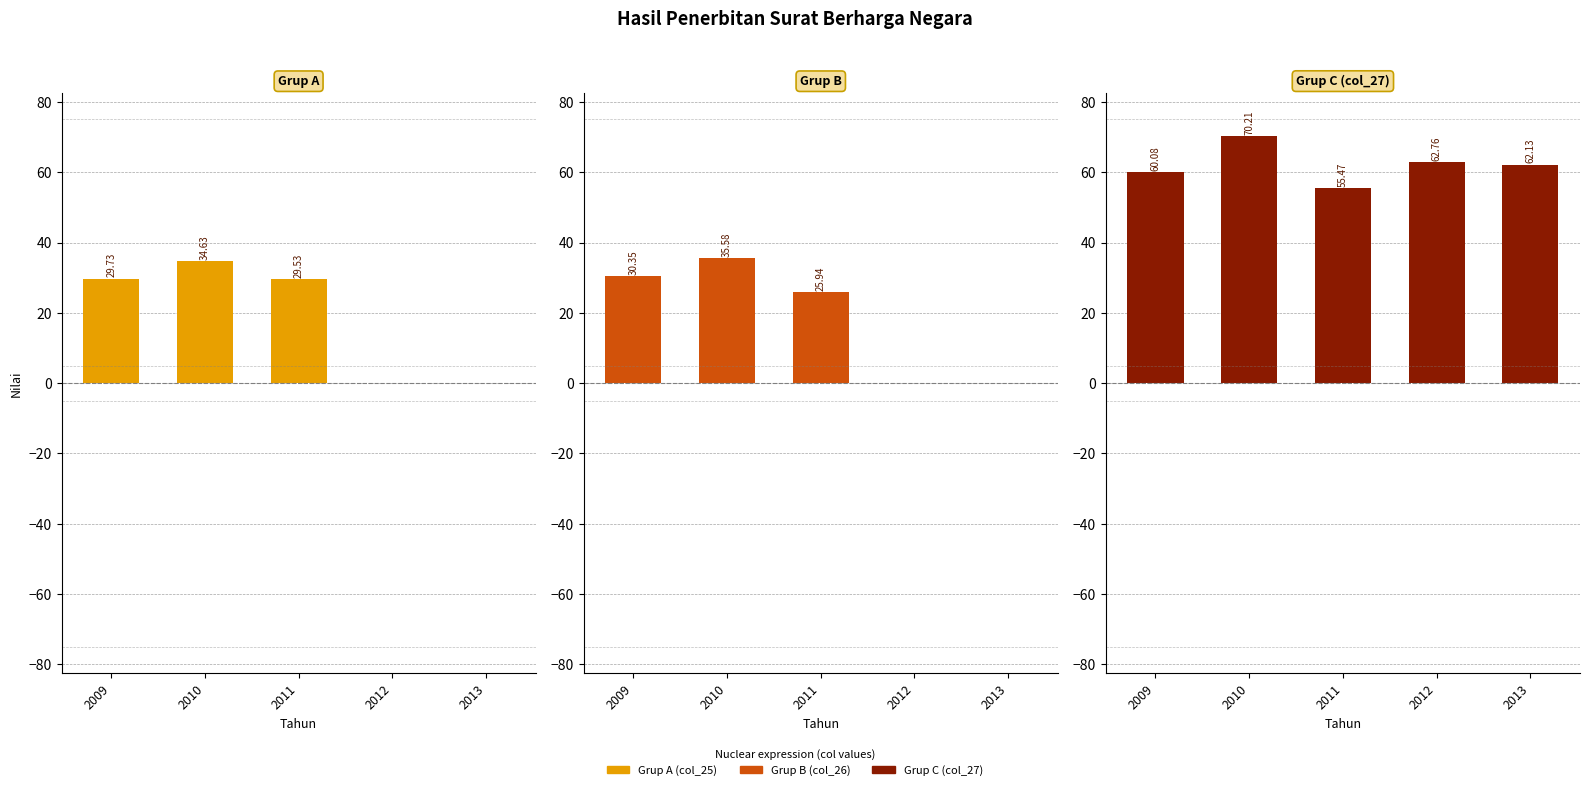

What is the maximum value shown in the chart?

70.2